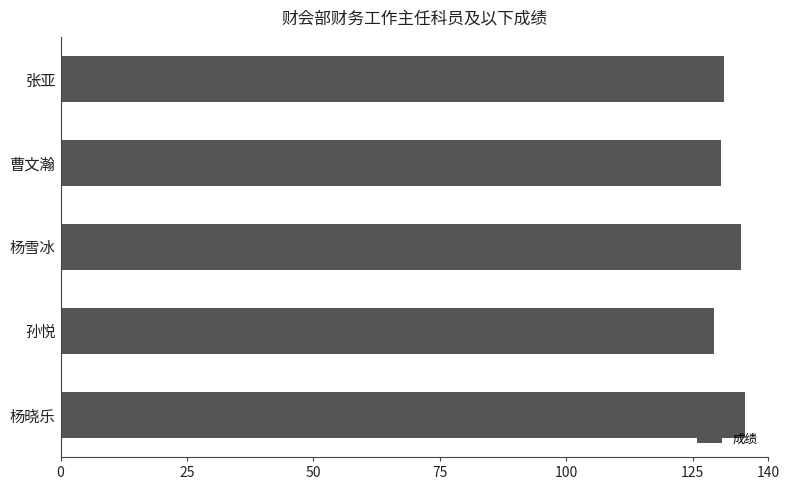

Which label corresponds to the smallest value in the chart?

孙悦